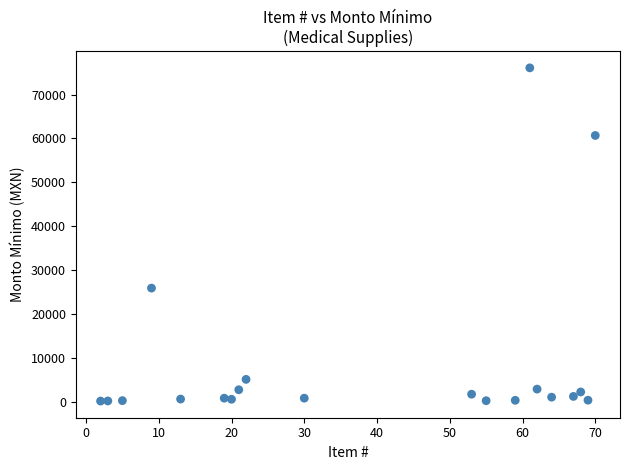

What Y value in the scatter plot is closest to 38135?

25915.3